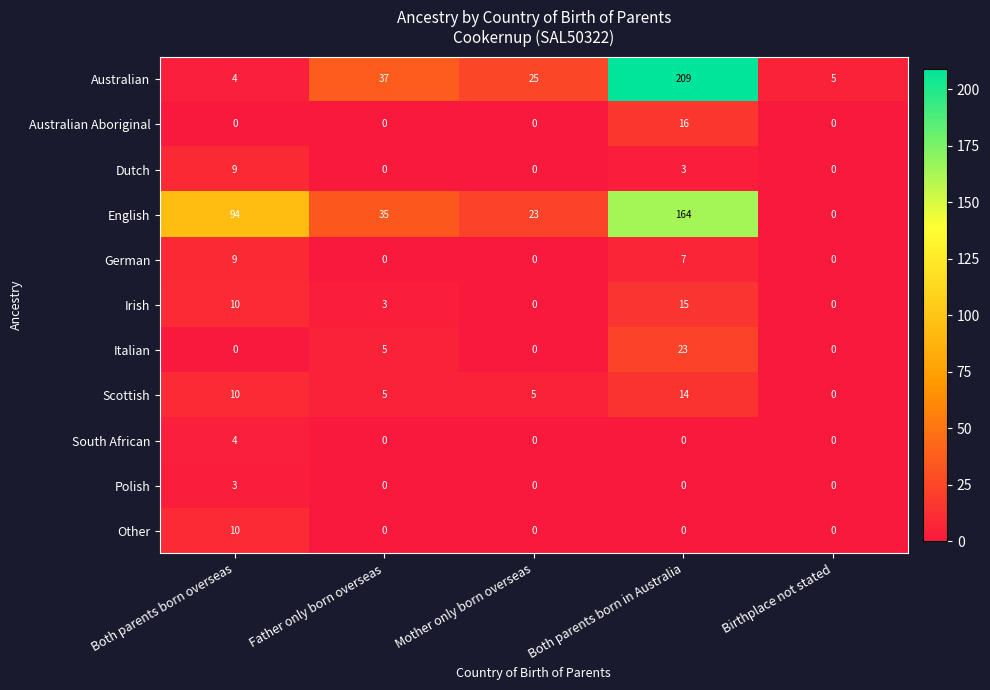

How many Dutch values are between 0 and 3?

4